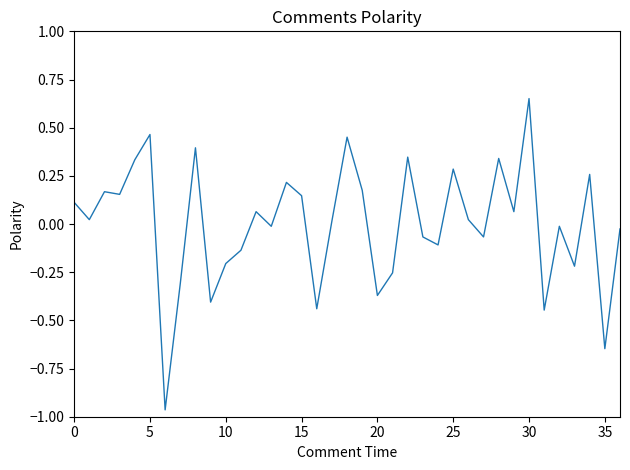

How many interior local peaks (higher than both neighbors) does the data have?

12